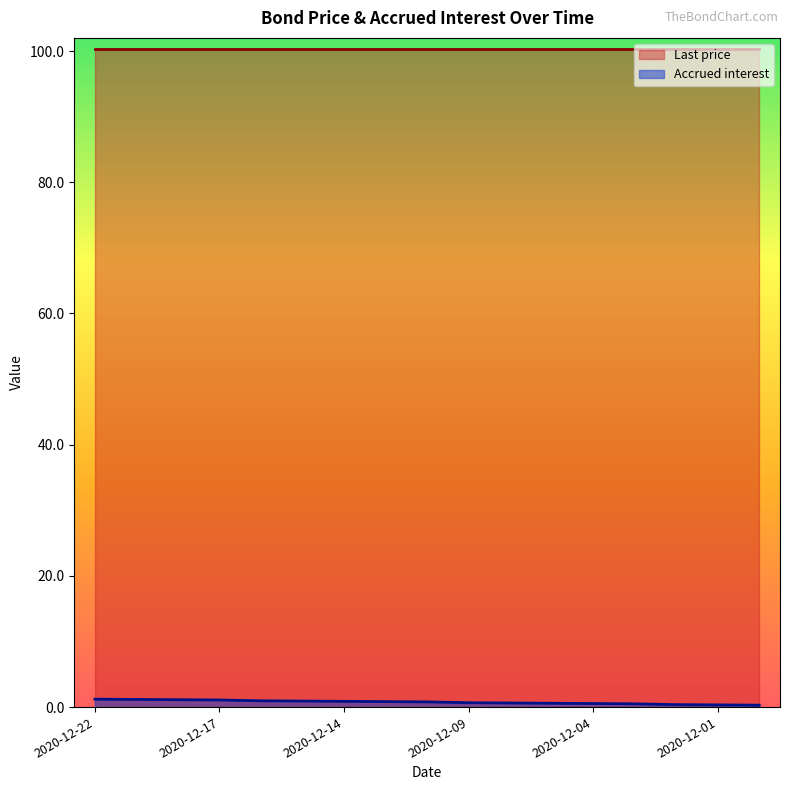

Rank the categories by value from highest to lowest.

2020-12-22, 2020-12-21, 2020-12-18, 2020-12-17, 2020-12-16, 2020-12-15, 2020-12-14, 2020-12-11, 2020-12-10, 2020-12-09, 2020-12-08, 2020-12-07, 2020-12-04, 2020-12-03, 2020-12-02, 2020-12-01, 2020-11-30